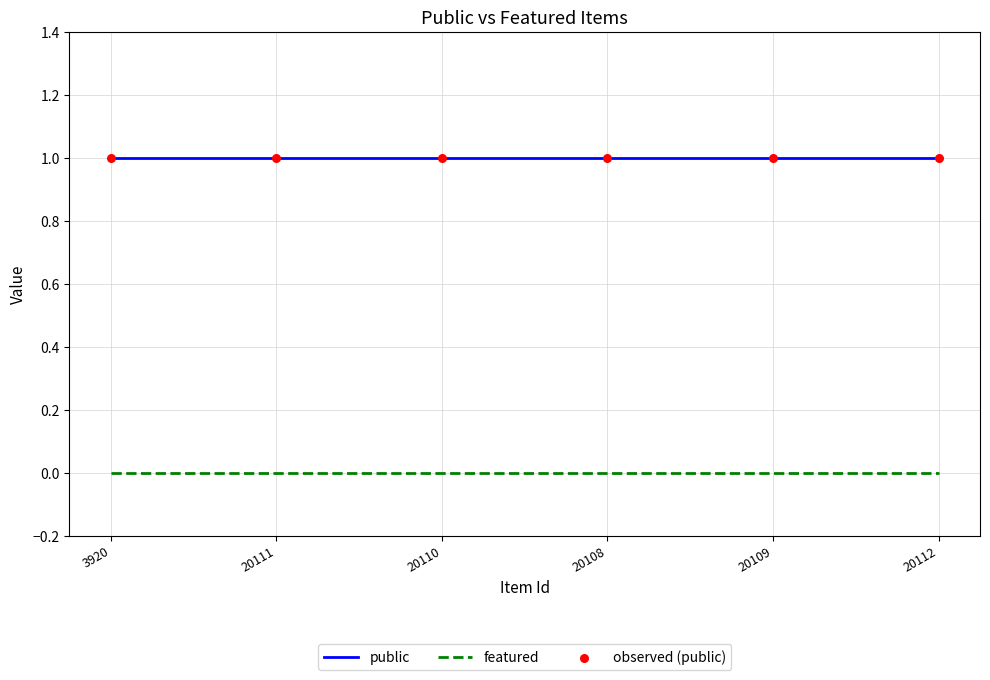

Which series has the largest total across all categories?

public